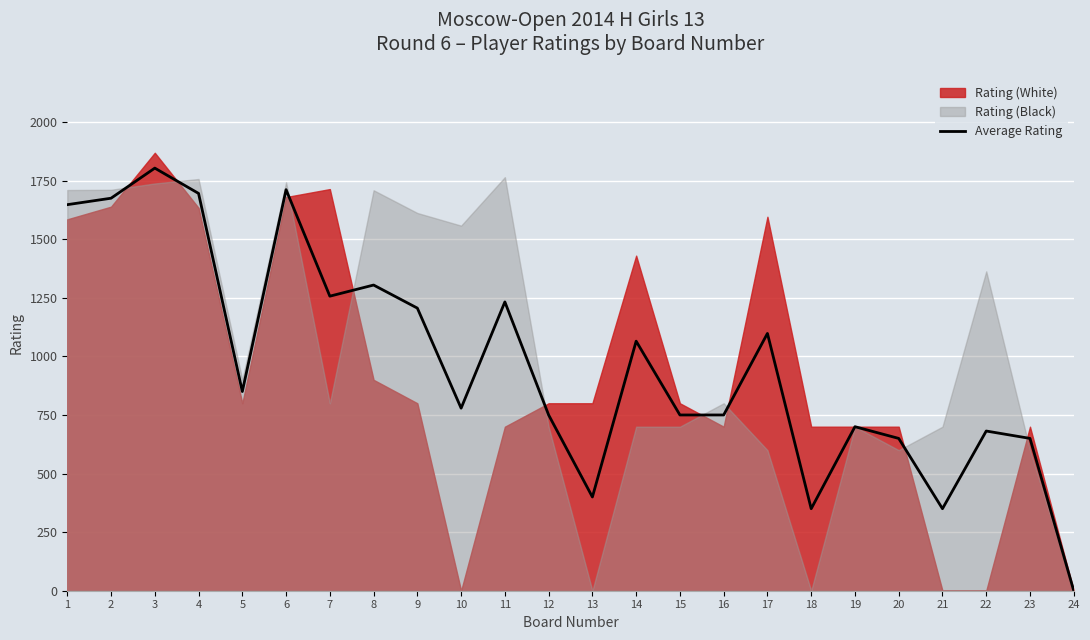

What is the approximate value at 7?

1257.0